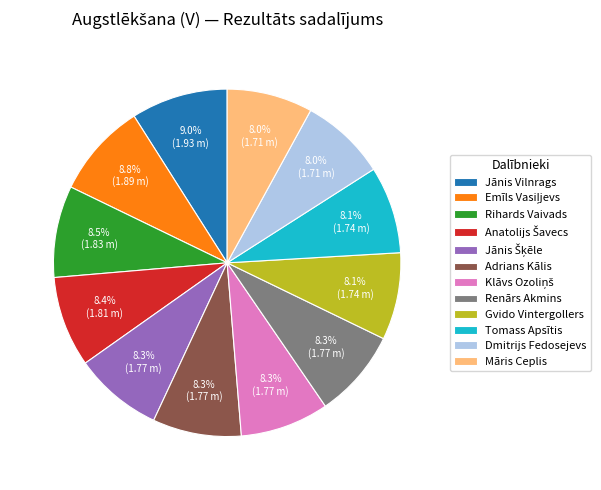

Approximately how many times larger is the value at Jānis Vilnrags compared to Rihards Vaivads?

1.1